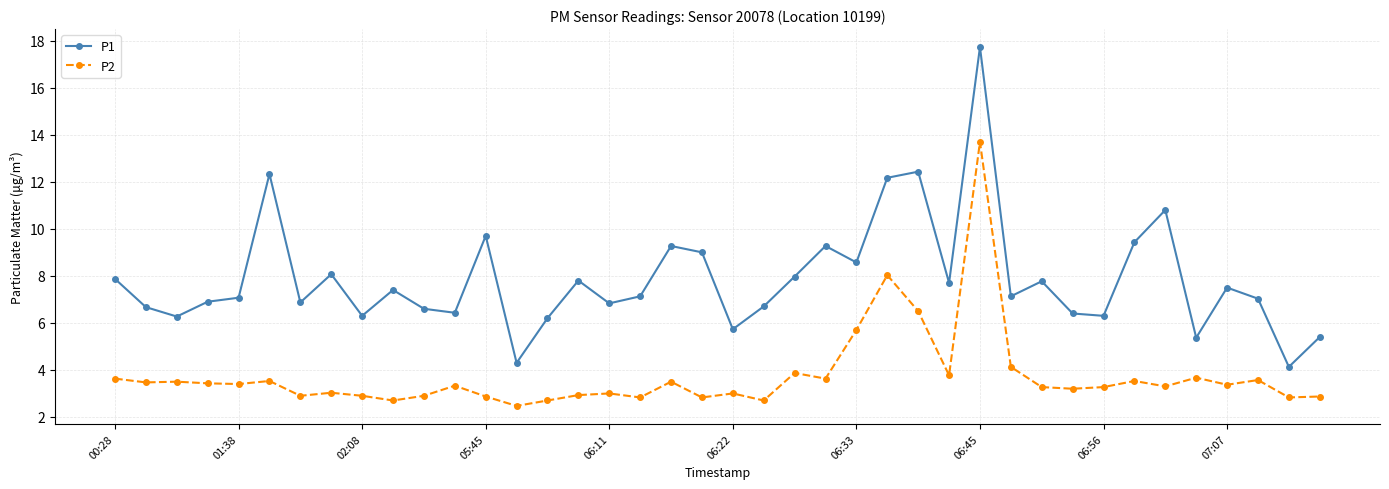

True or false: P2 and P1 intersect in this chart.

False